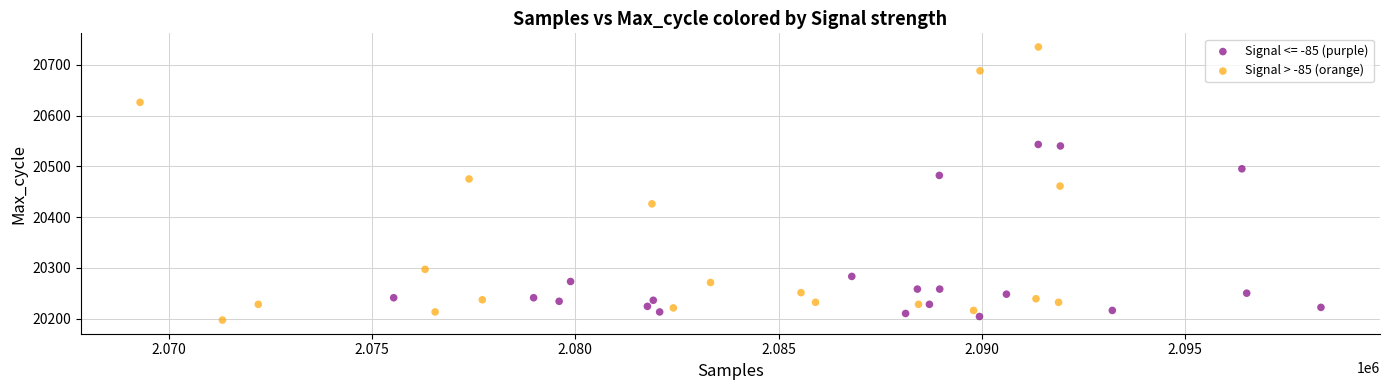

Which series has the largest Y range (max minus min)?

Signal > -85 (orange)